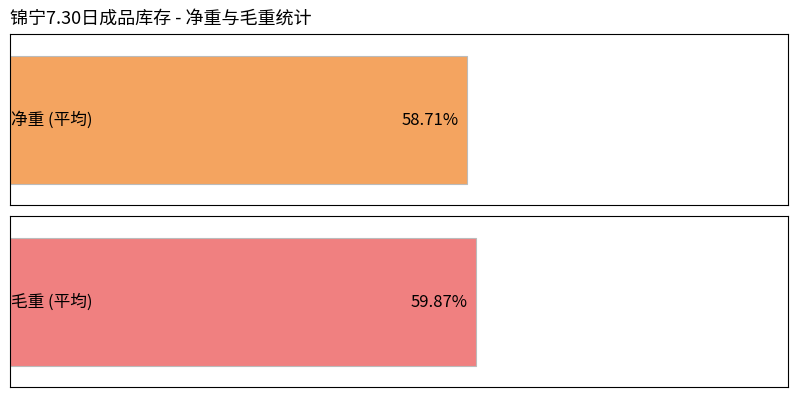

True or false: 净重 has a value of 1724 at 11.

False